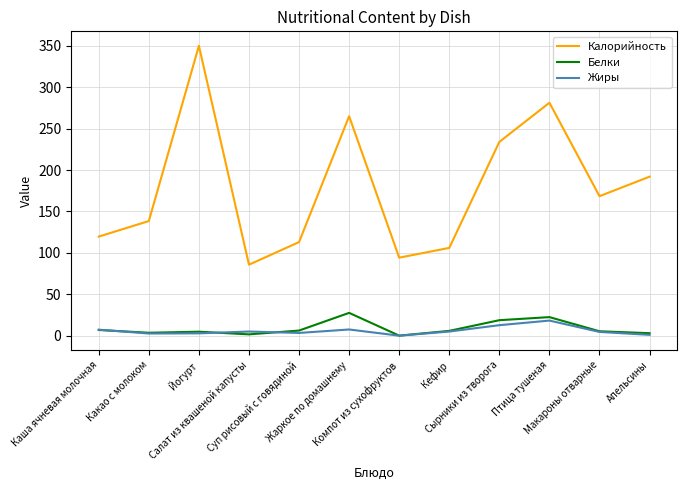

What are all the series names shown in the legend?

Калорийность, Белки, Жиры